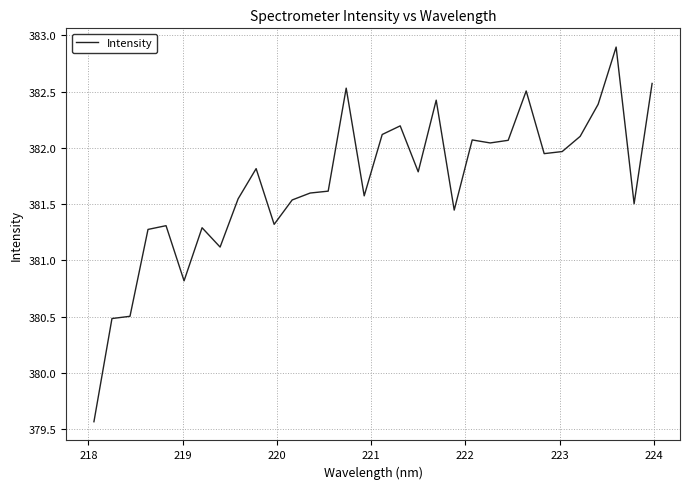

What is the difference between the maximum and minimum values?

3.3